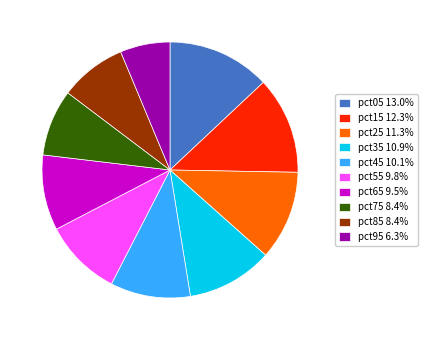

Does pct25 11.3% represent more than half of the total?

No